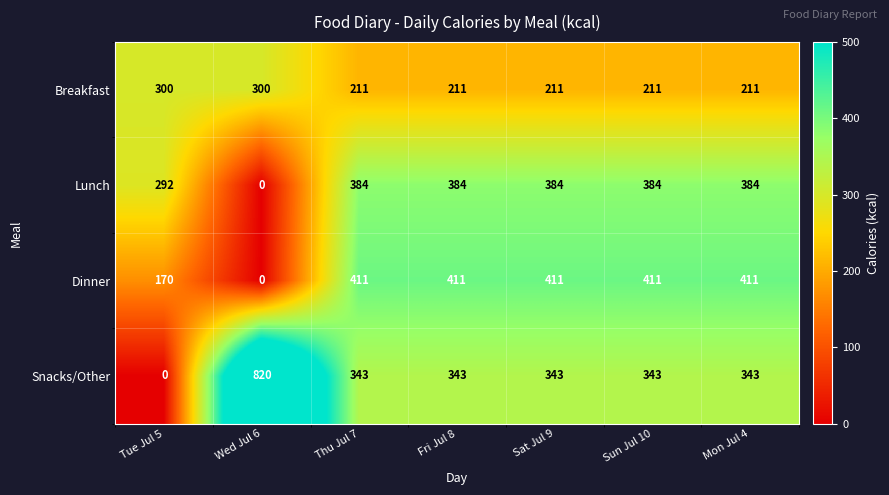

Reading right to left, transcribe all the data shown in this chart.

Breakfast: 211	211	211	211	211	300	300
Lunch: 384	384	384	384	384	0	292
Dinner: 411	411	411	411	411	0	170
Snacks/Other: 343	343	343	343	343	820	0